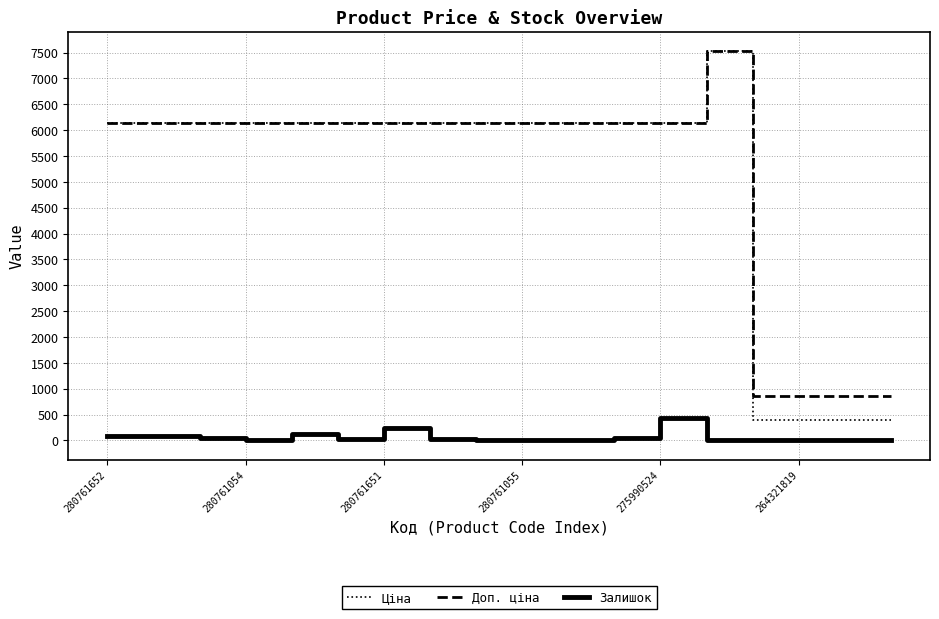

Which series has the largest range (max minus min)?

Ціна